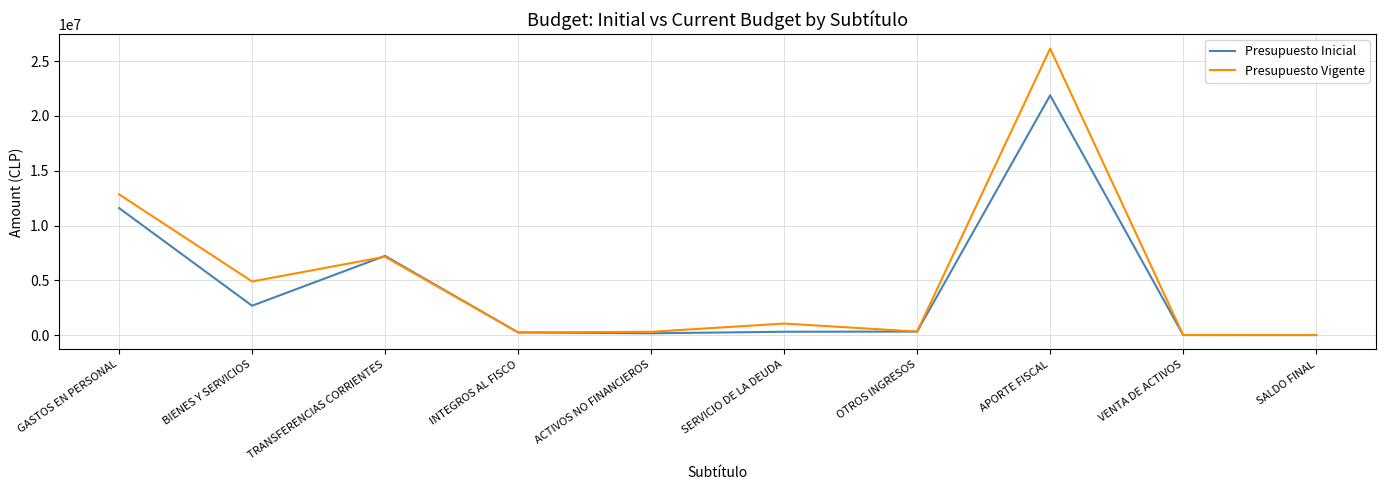

How many lines are shown in the chart?

2